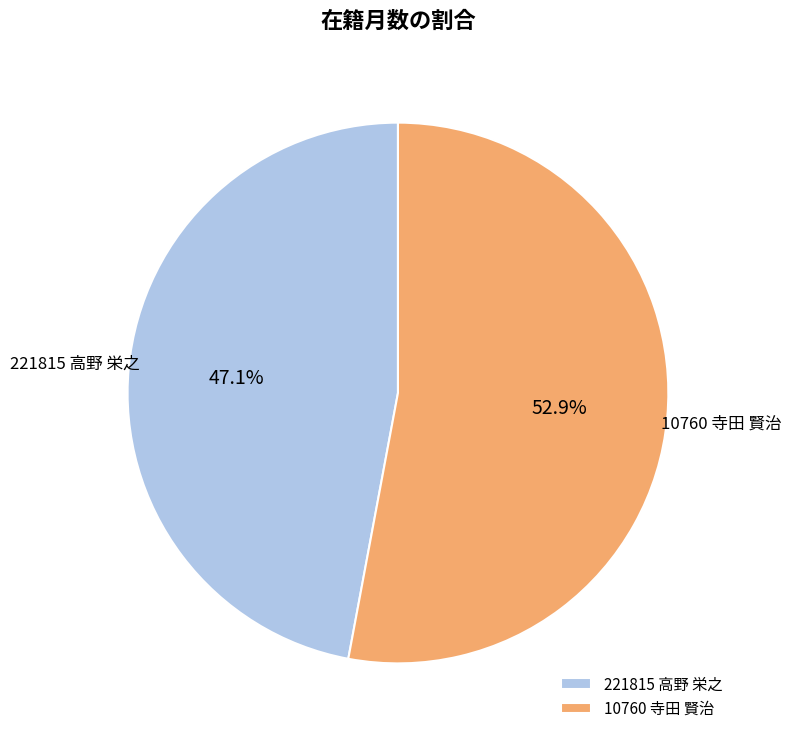

Which category accounts for the majority?

10760 寺田 賢治